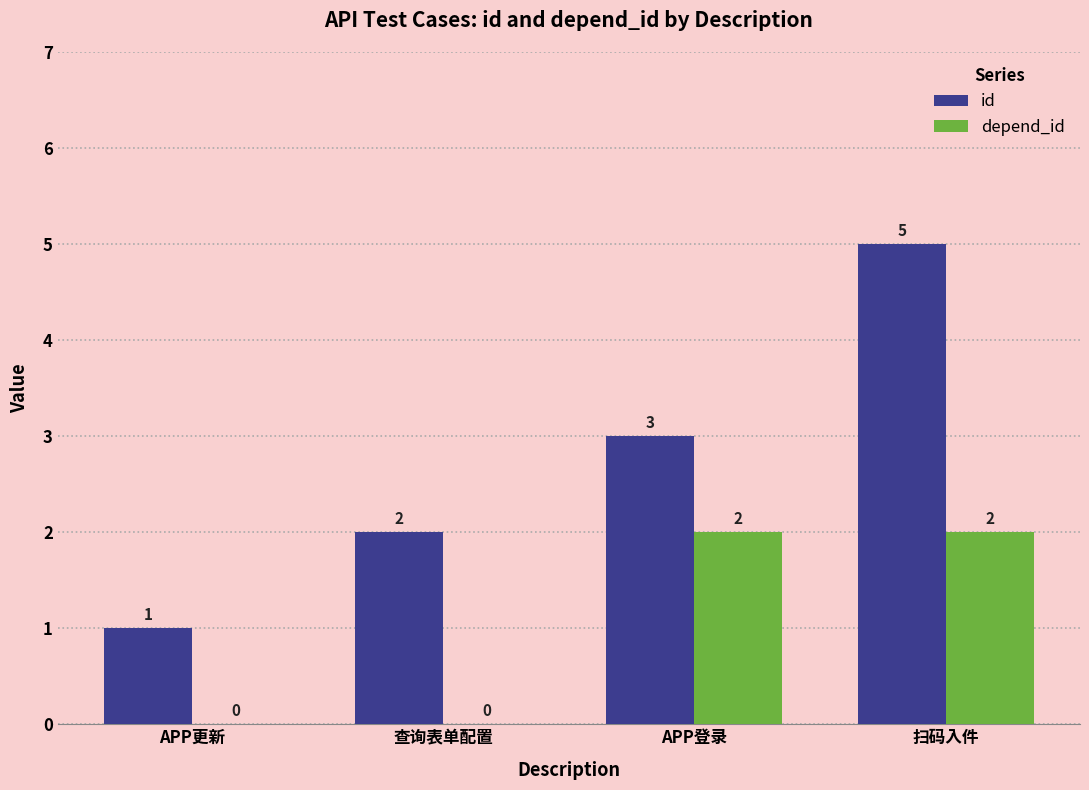

Which series has the widest spread of values?

id